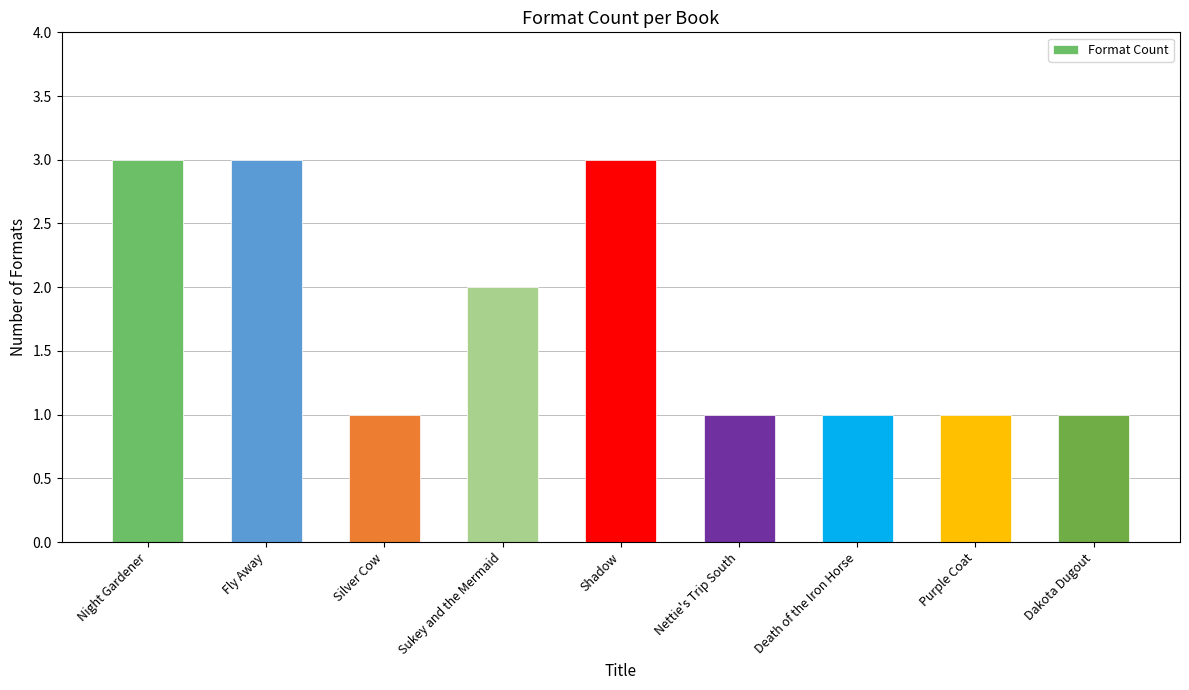

Reading left to right, transcribe all the data shown in this chart.

Night Gardener=3	Fly Away=3	Silver Cow=1	Sukey and the Mermaid=2	Shadow=3	Nettie's Trip South=1	Death of the Iron Horse=1	Purple Coat=1	Dakota Dugout=1